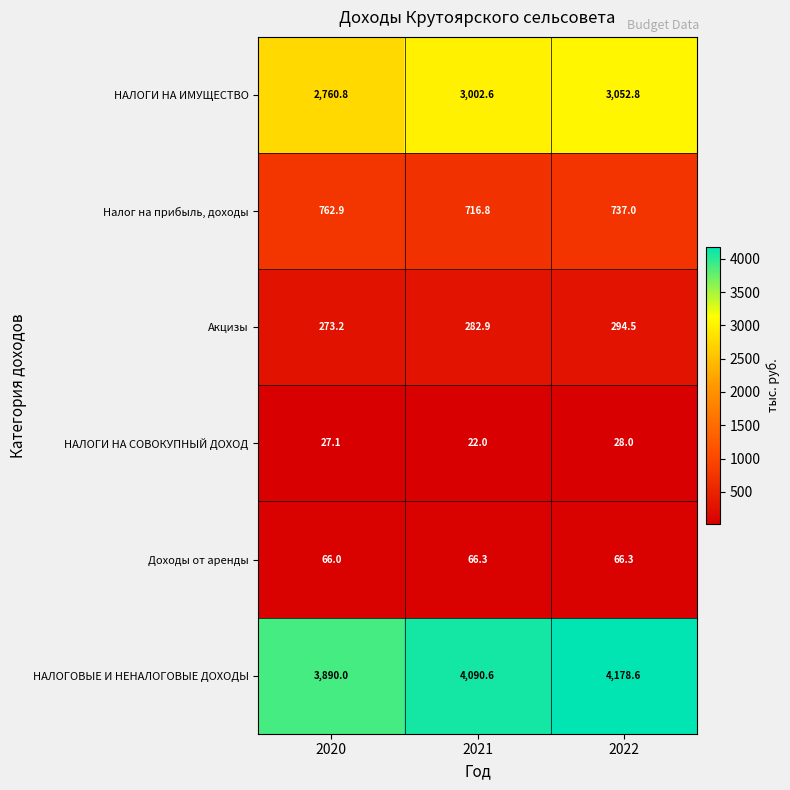

Which series has the largest total across all categories?

НАЛОГОВЫЕ И НЕНАЛОГОВЫЕ ДОХОДЫ